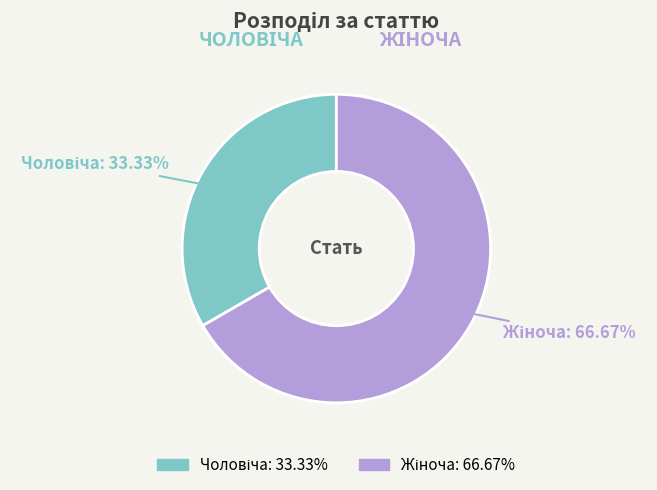

How many segments does this pie chart have?

2